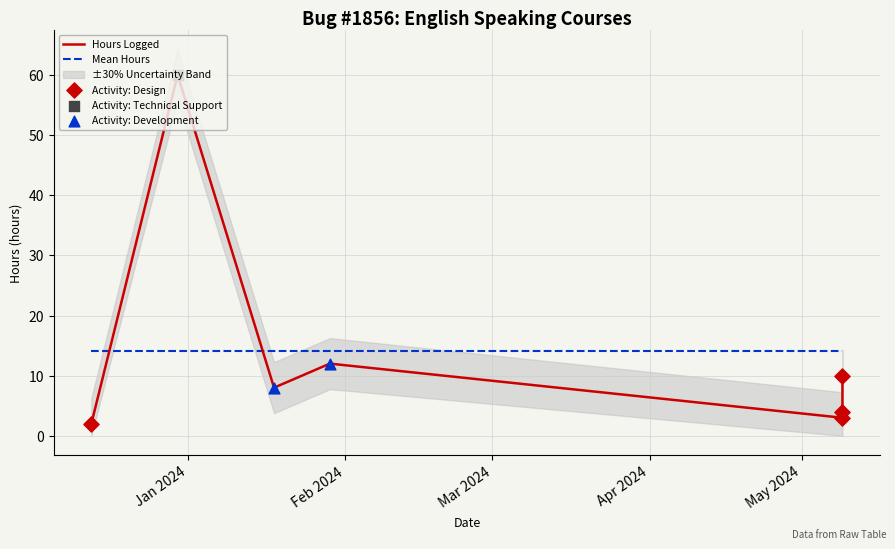

Which series has the largest total across all categories?

Hours Logged